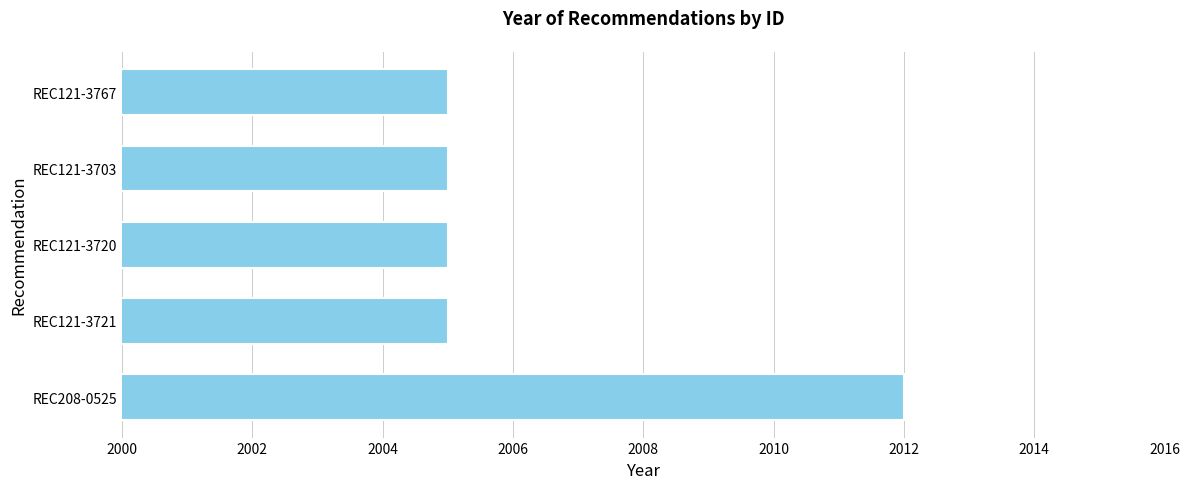

What is the maximum value shown in the chart?

2012